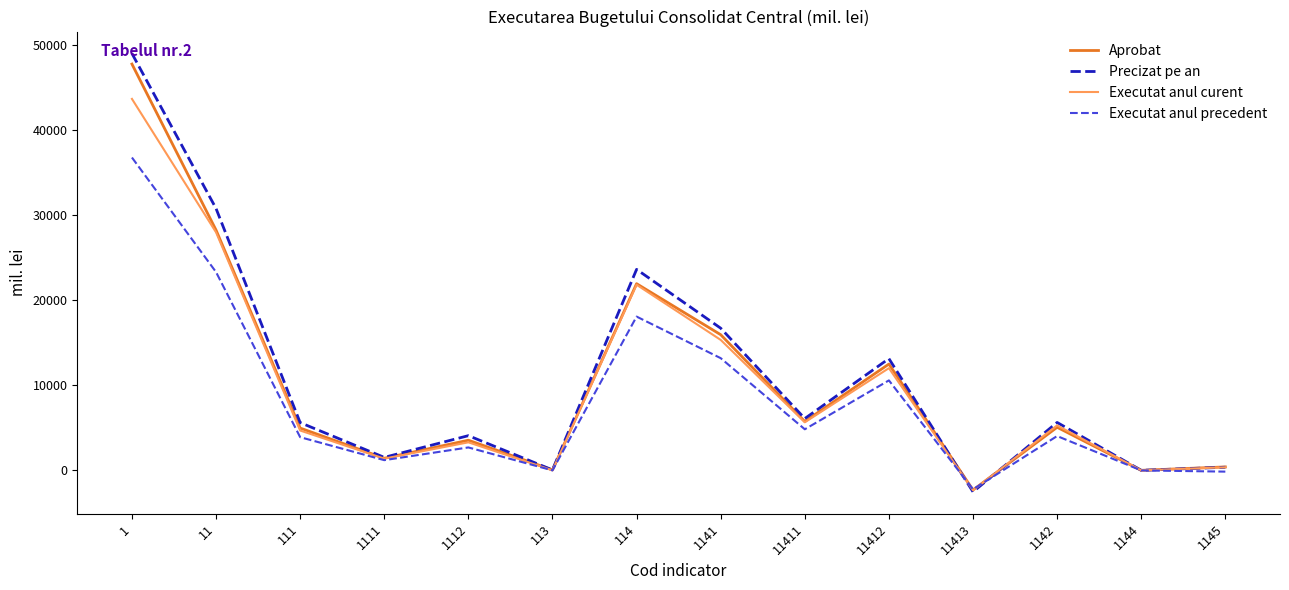

What is the highest value of the Precizat pe an series?

49043.1